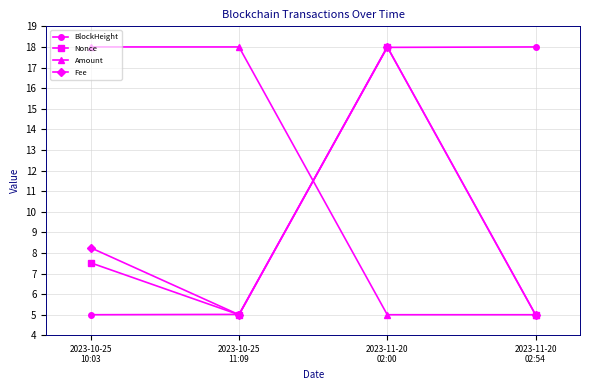

What is the average value of the Nonce series?

8.9